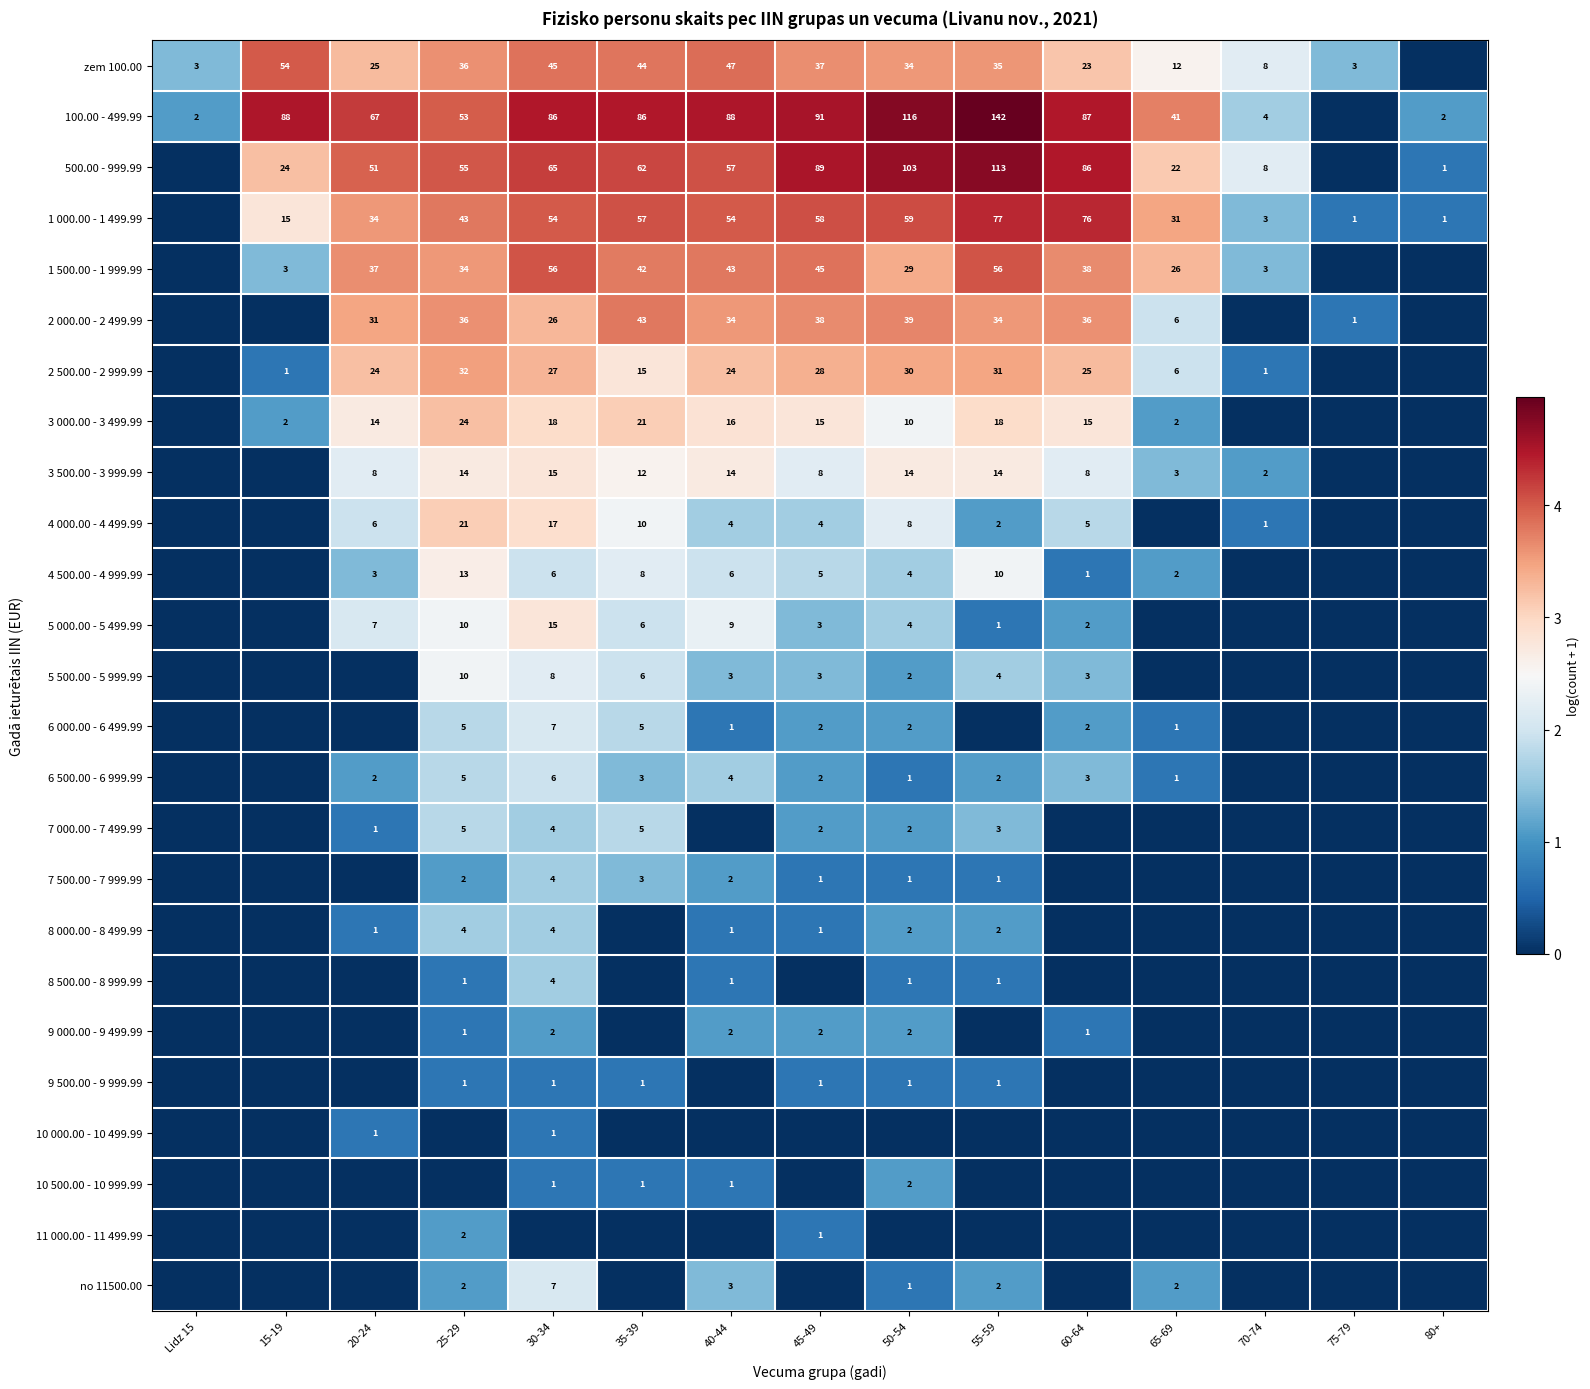

The 1 500.00 - 1 999.99 series shows 56 at 55-59. True or false?

True